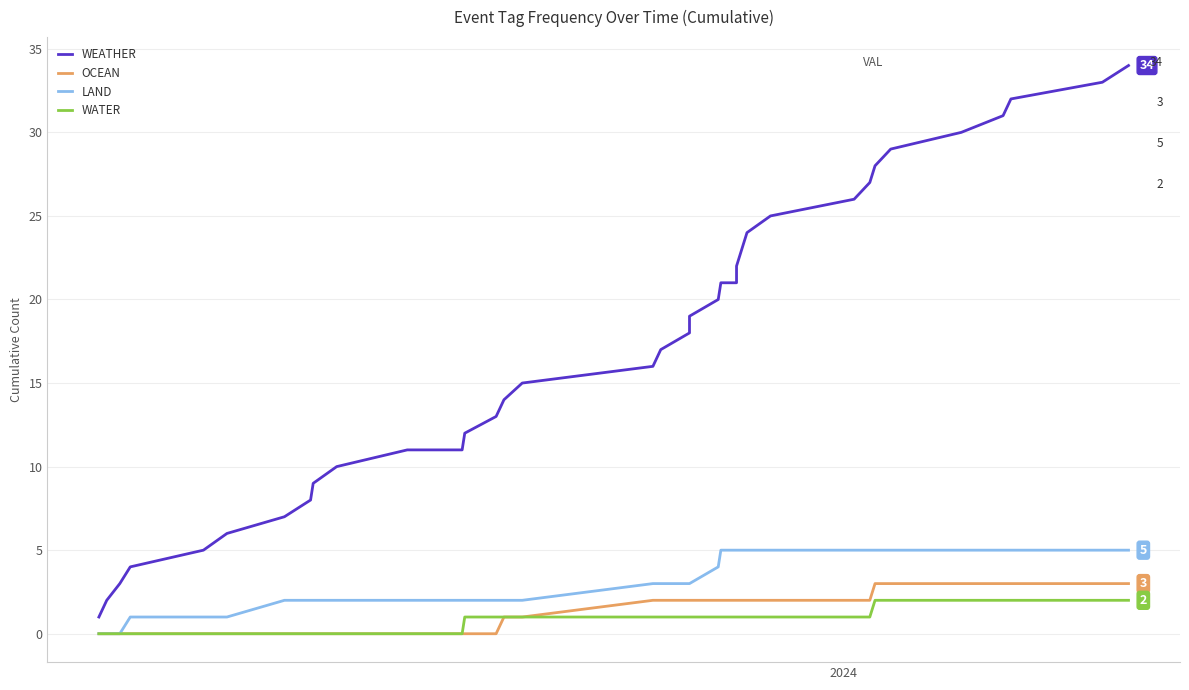

Is this an area chart (filled region under the line)?

No